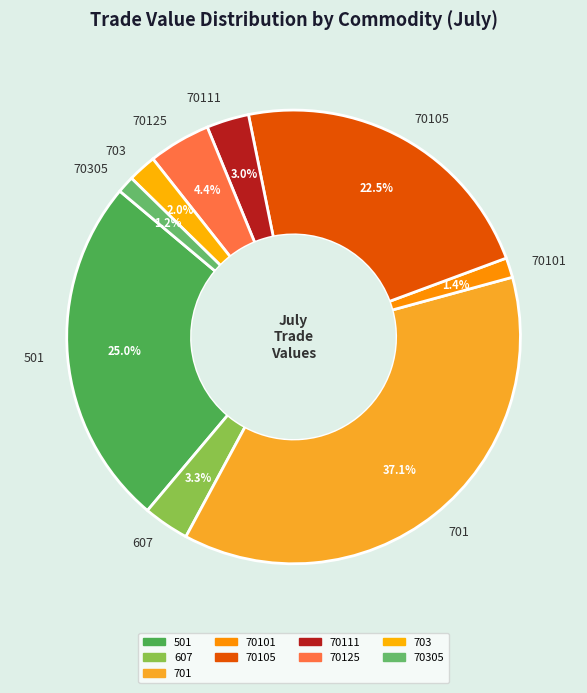

Count the number of slices in the pie.

9